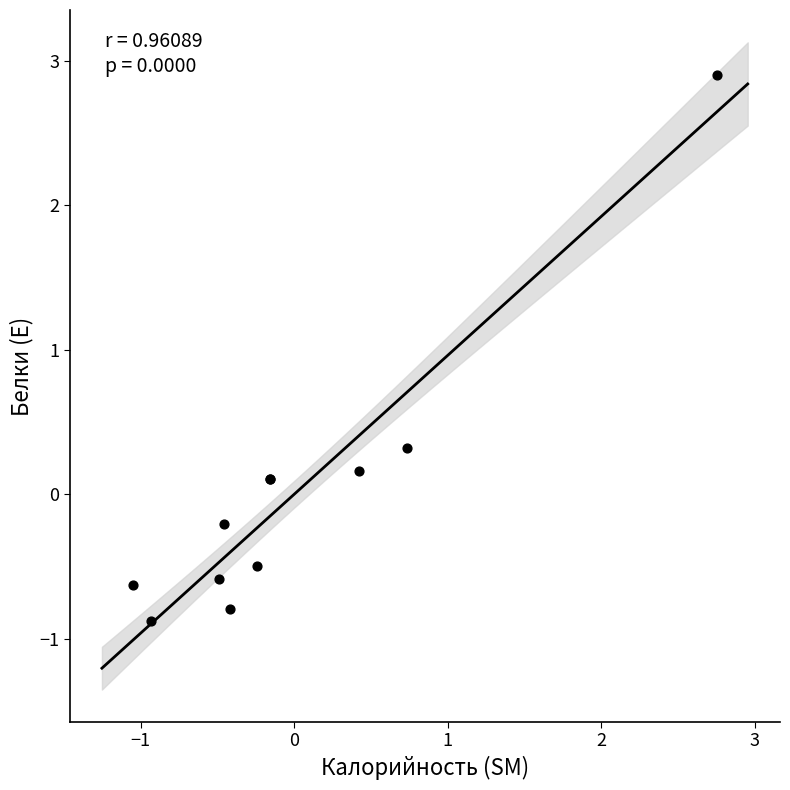

What Y value in the scatter plot is closest to 1?

0.3